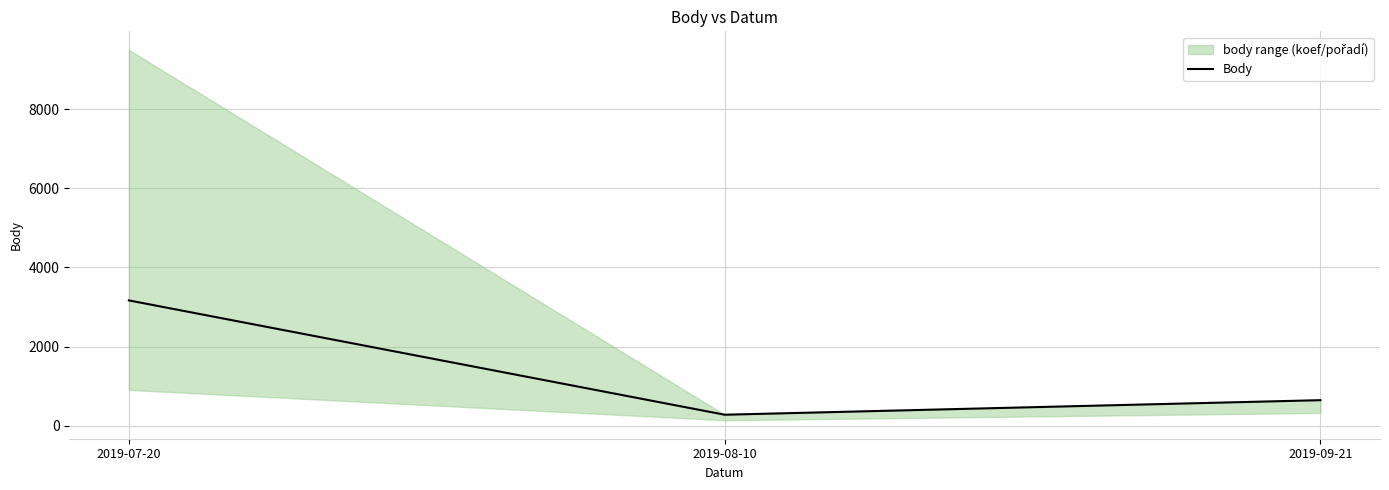

What is the maximum value shown in the chart?

3166